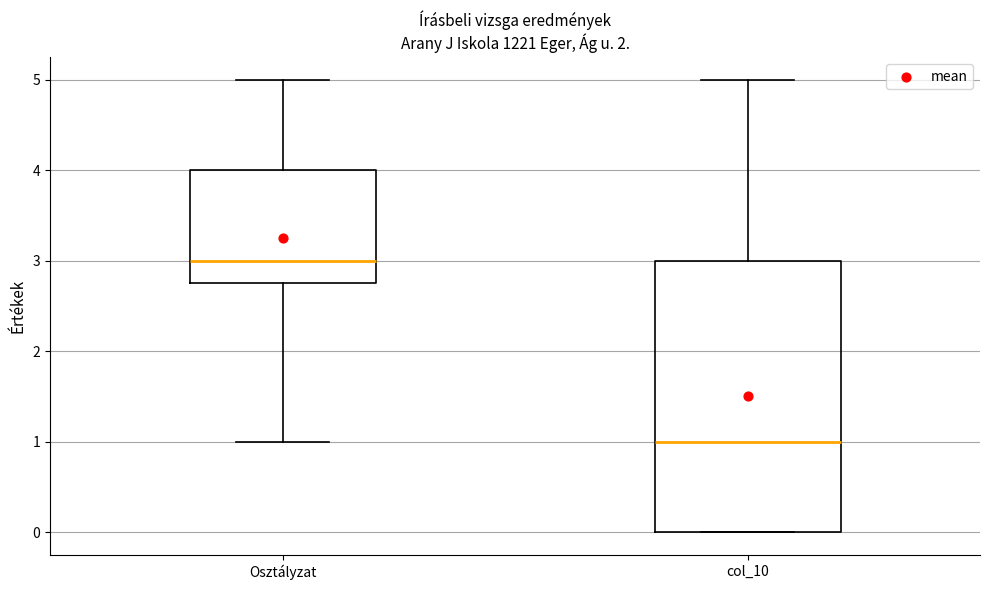

Reading left to right, read every box against the y-axis: the position of its median line, the range the box covers, and the ends of its whiskers. The values are not printed on the chart, so give them approximately, as read against the axis.

Osztályzat: median 3.0, box 2.8 to 4.0, whiskers 1.0 to 5.0
col_10: median 1.0, box 0.0 to 3.0, whiskers 0.0 to 5.0